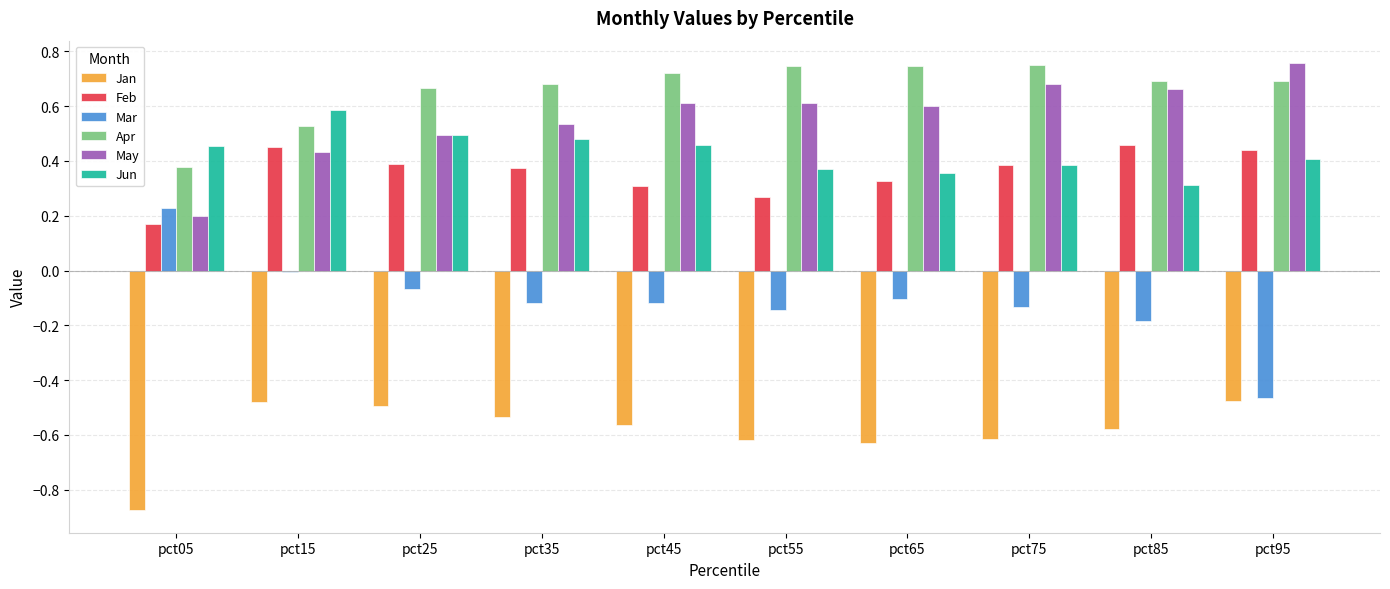

How many bars are there in total?

60